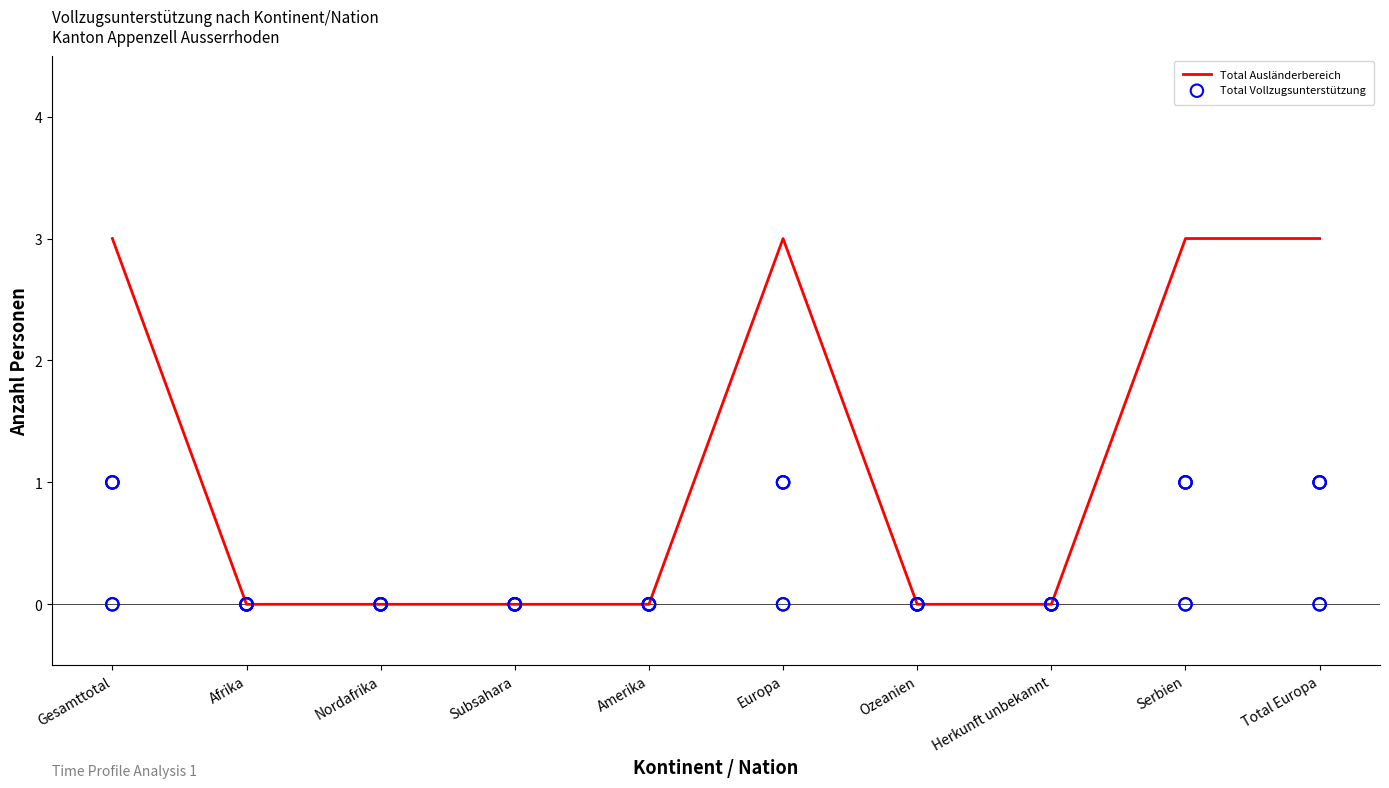

At which category is the sum across all series the highest?

Gesamttotal